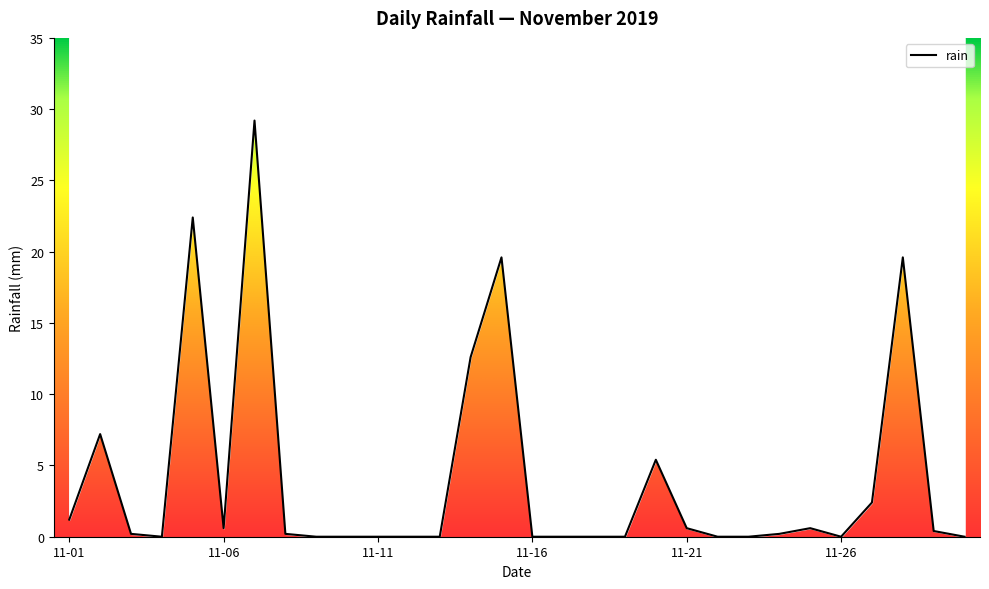

What is the average value?

4.1